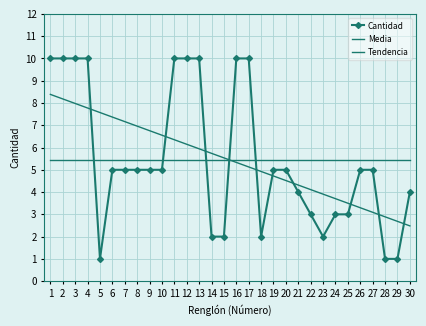

The value of Tendencia at 14 is 2.7. True or false?

False